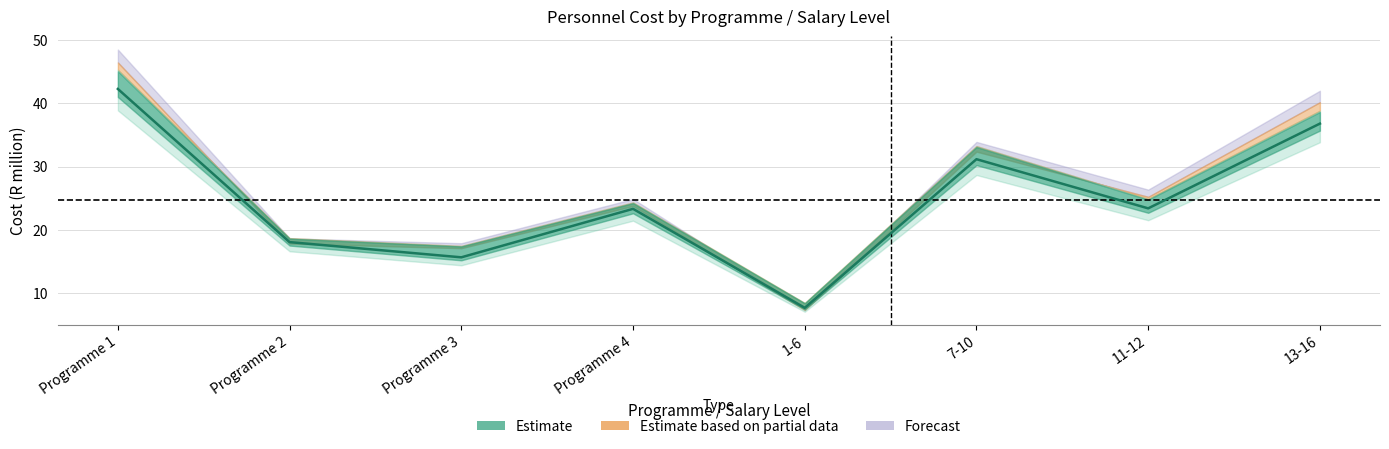

Reading left to right, transcribe all the data shown in this chart.

Actual_Cost: 42.2	18.1	15.7	23.3	7.7	31.2	23.4	36.8
Rev_Est_Cost: 45.2	18.7	17.5	24.3	8.5	33.2	24.9	38.8
MT_2022_Cost: 47.0	18.6	17.4	24.2	8.7	33.6	25.3	39.5
MT_2023_Cost: 46.4	17.9	17.1	23.8	7.4	32.4	25.2	40.2
MT_2024_Cost: 48.4	18.7	17.9	24.9	7.6	33.9	26.4	42.0